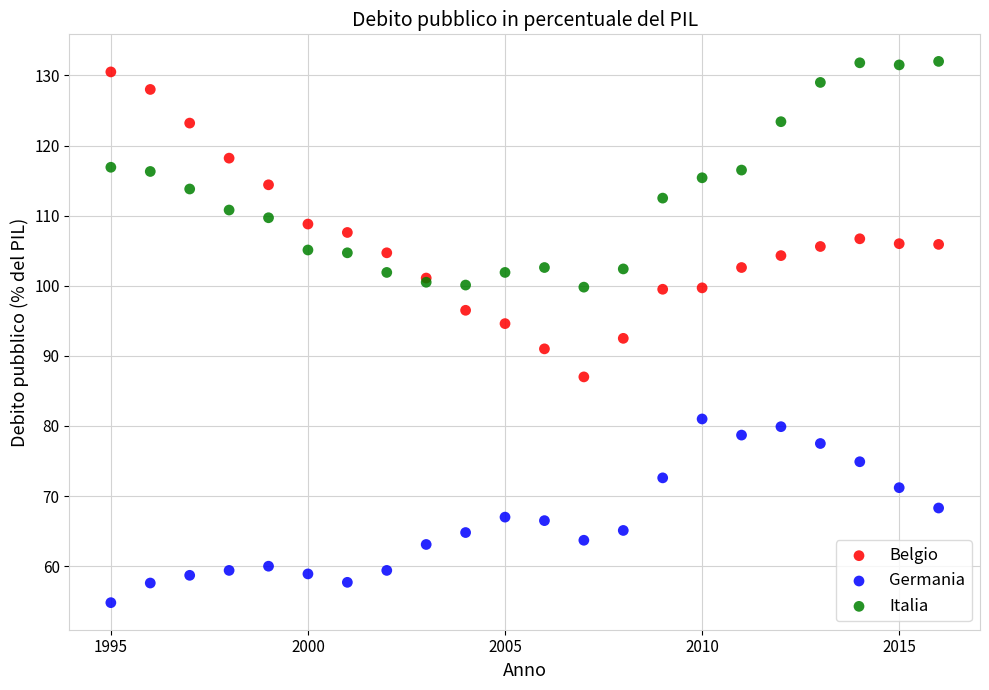

Which series has the widest spread of Y values?

Belgio